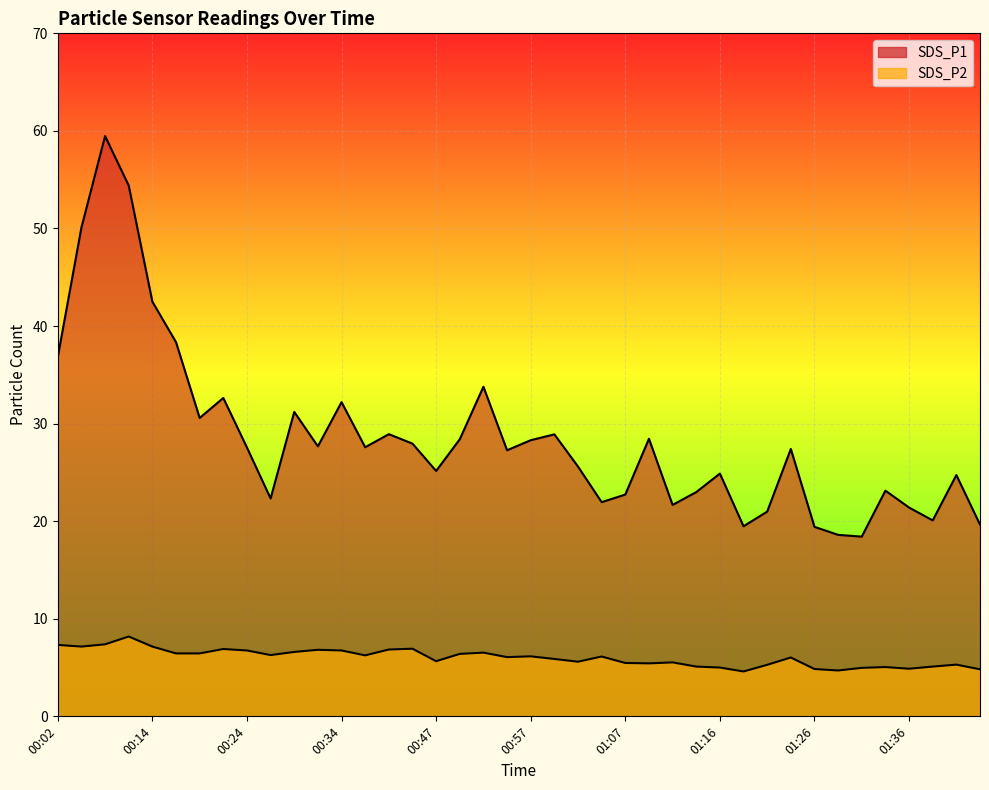

What is the spread (max minus min) of values at 01:31?

13.5